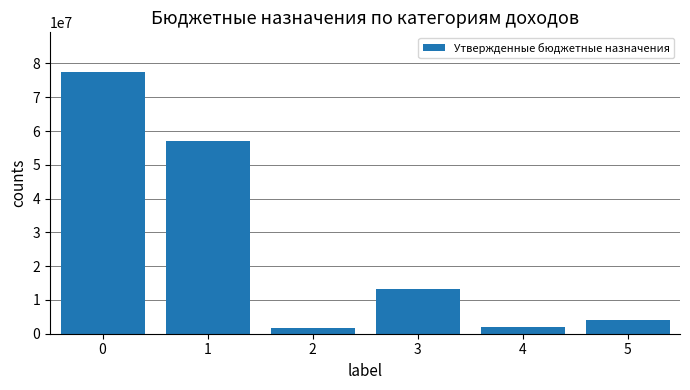

What is the approximate value at 2, to the nearest 10?

1552500